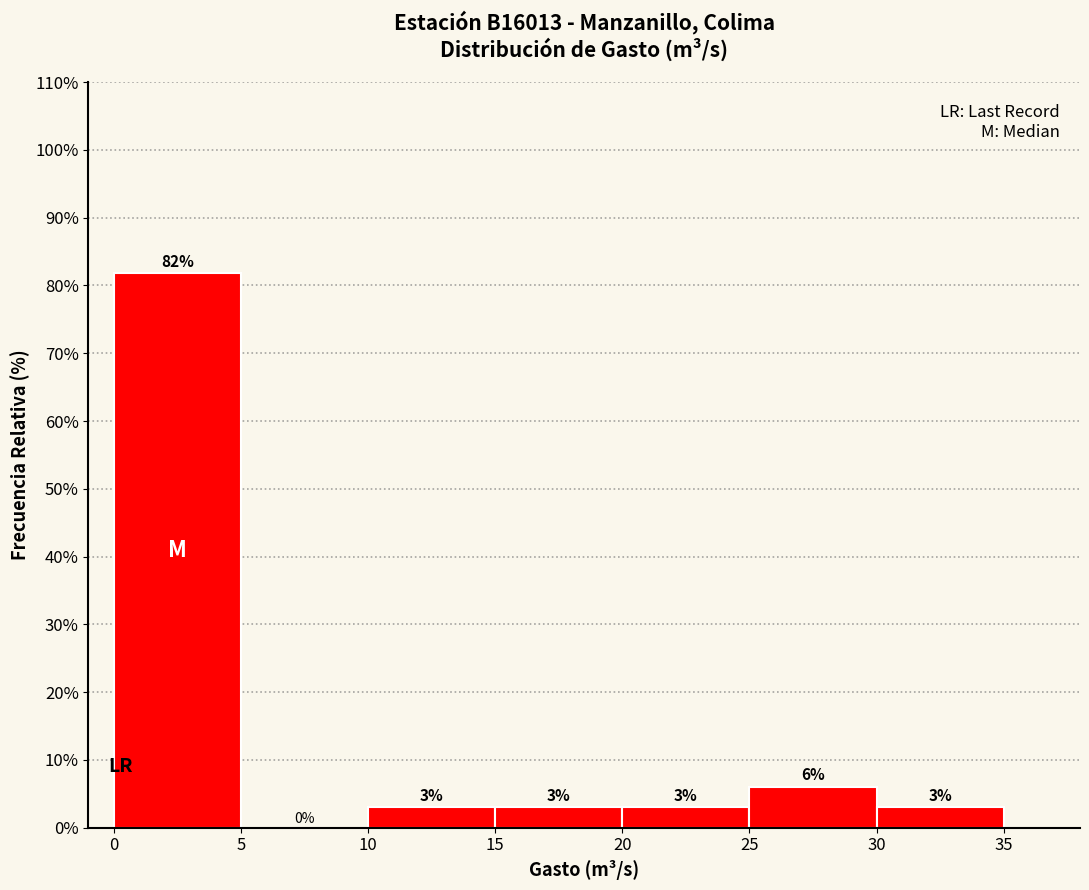

Which range on the x-axis has the tallest bar?

0 to 5